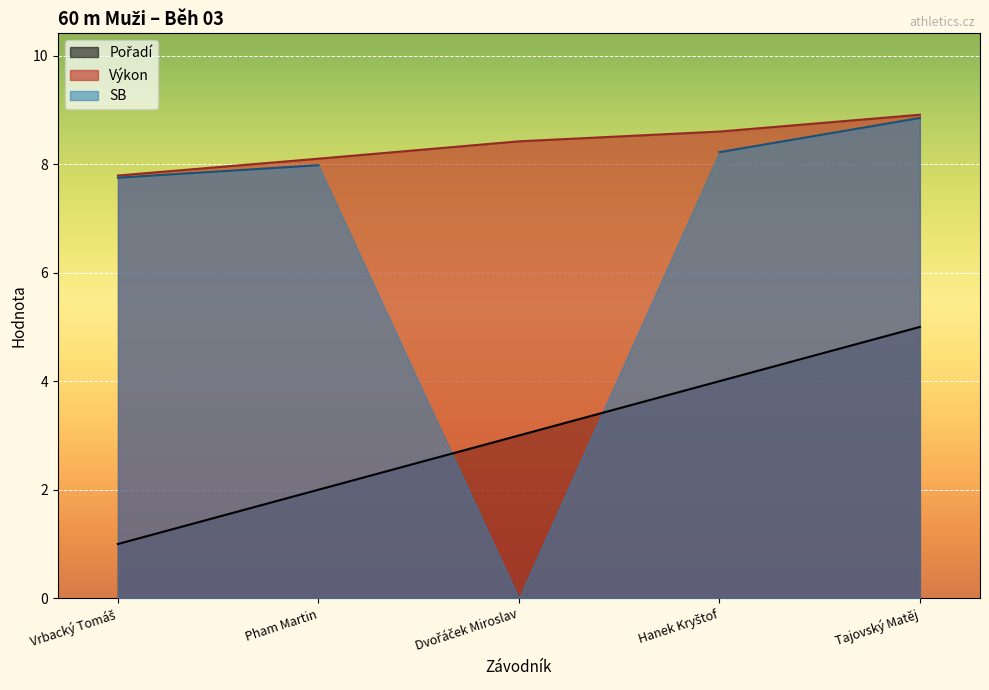

Which category has the highest value in the Výkon series?

Tajovský Matěj